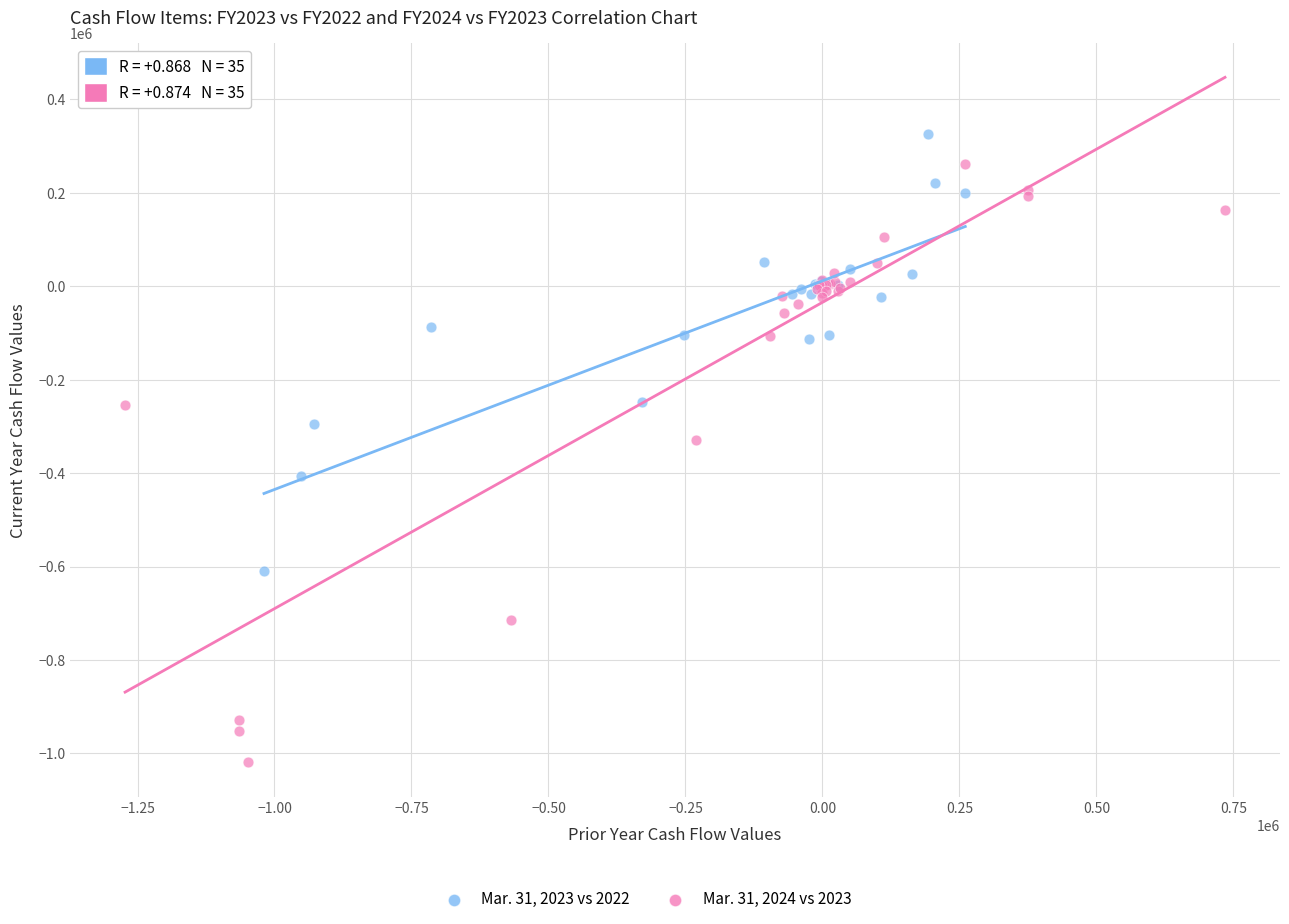

Which series has the widest spread of Y values?

Mar. 31, 2024 vs 2023